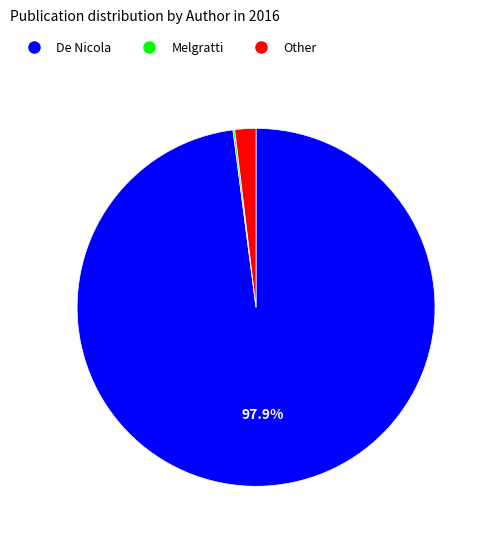

What is the largest slice in the pie chart?

De Nicola